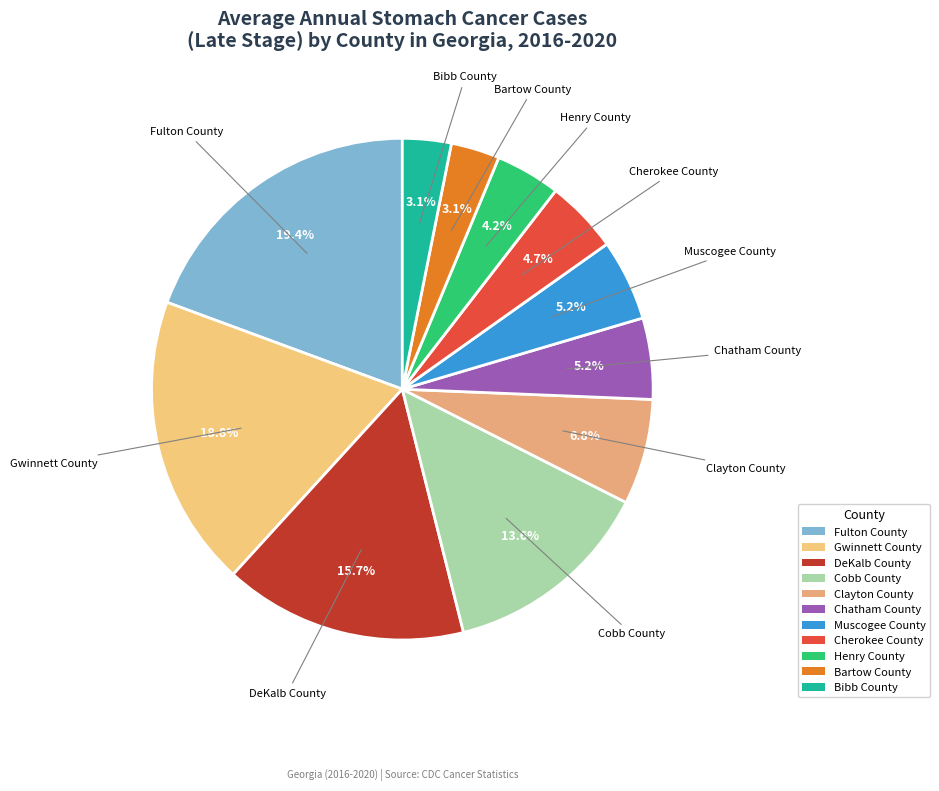

How many segments does this pie chart have?

11